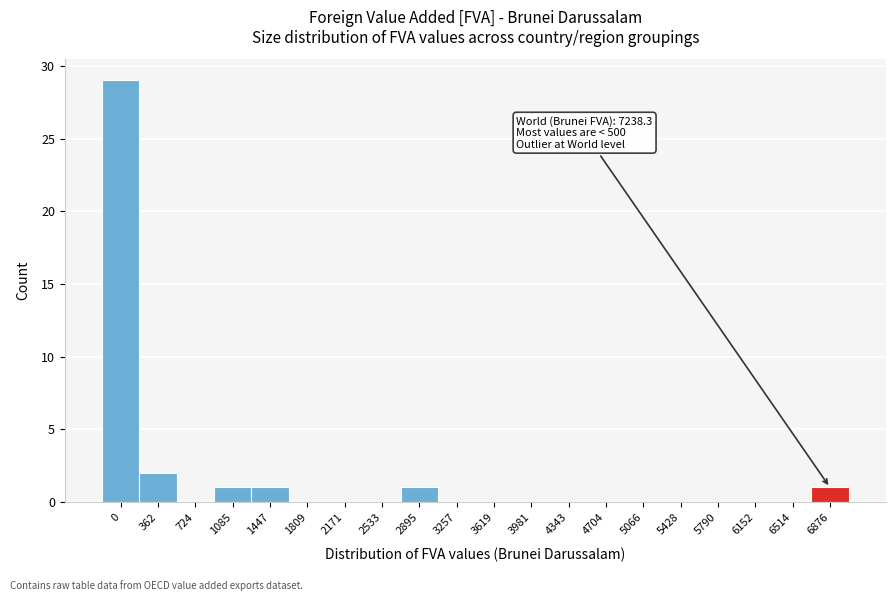

Reading left to right, extract all data points from this chart.

0=29	362=2	724=0	1085=1	1447=1	1809=0	2171=0	2533=0	2895=1	3257=0	3619=0	3981=0	4343=0	4704=0	5066=0	5428=0	5790=0	6152=0	6514=0	6876=1